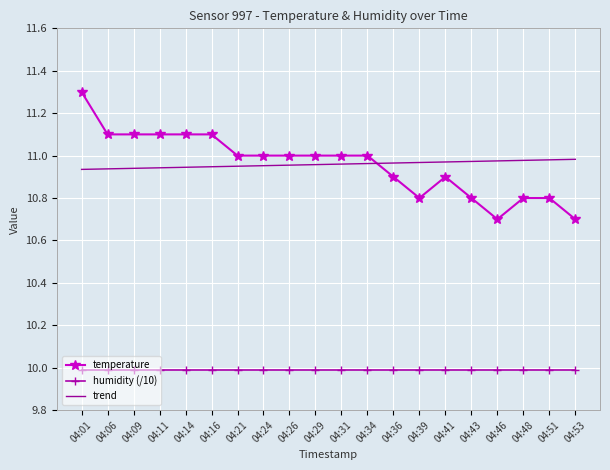

What is the sum of all humidity (/10) values?

199.8